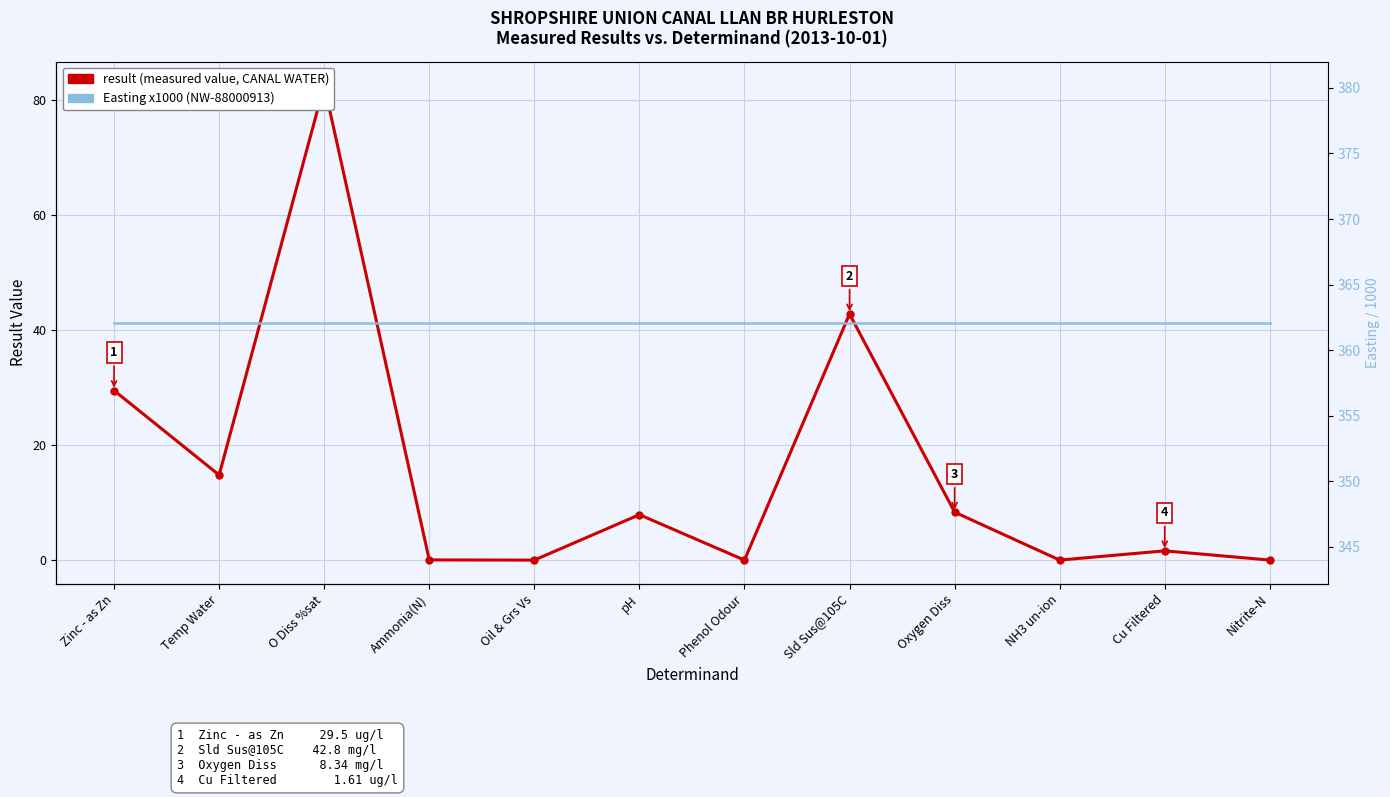

Which category has the lowest value across all series?

Oil & Grs Vs